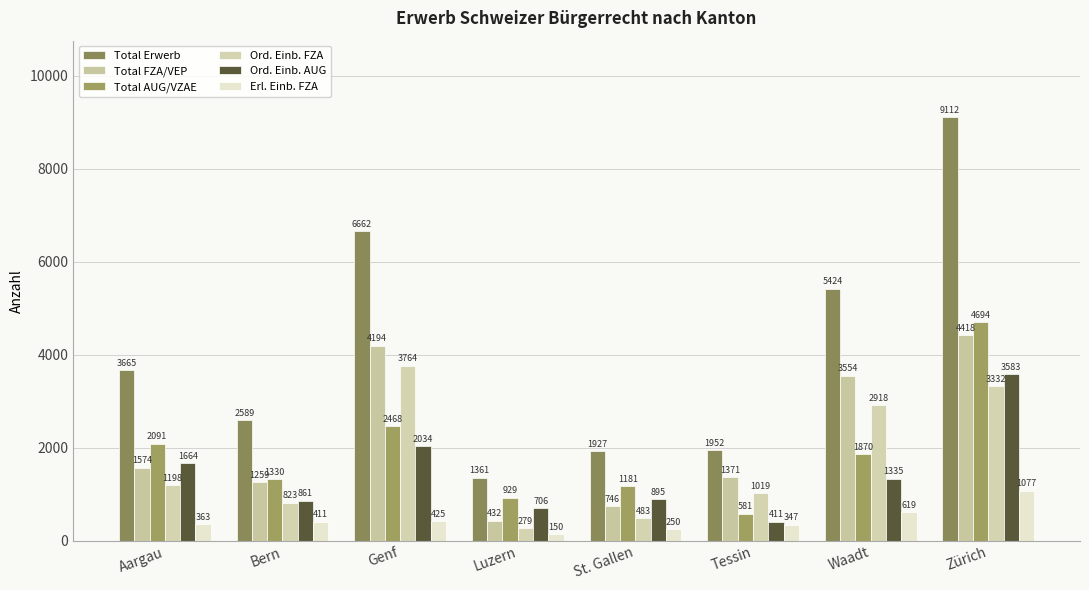

Read the Total FZA/VEP value at Tessin.

1371